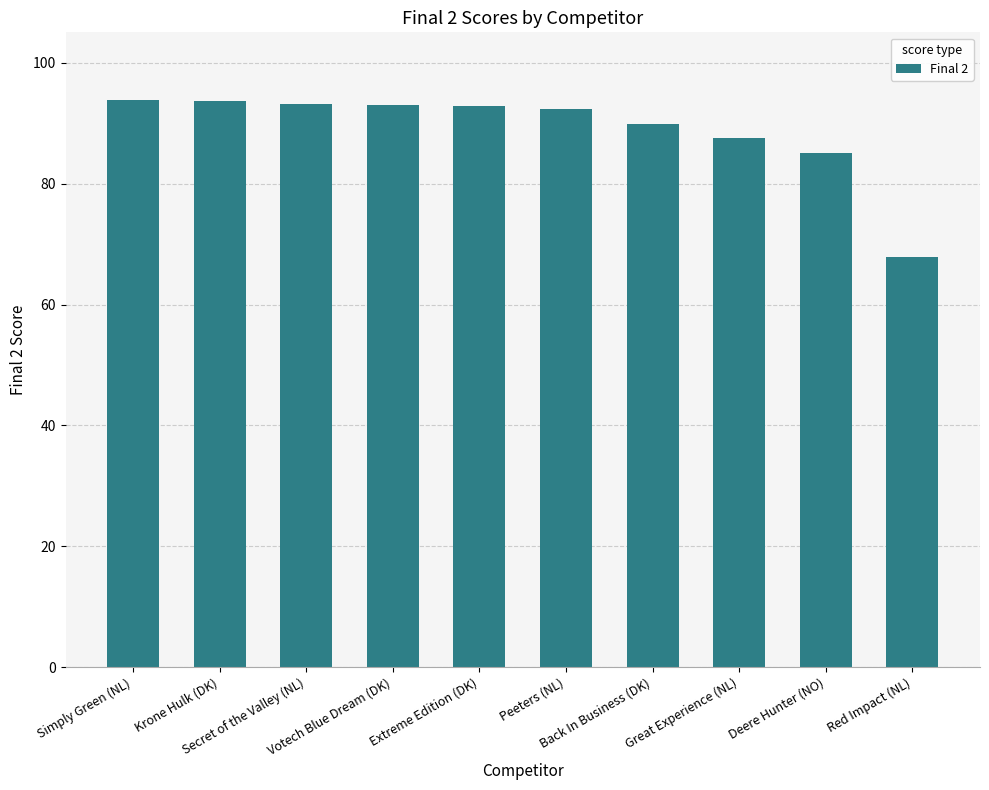

What is the difference between the maximum and minimum values?

25.9